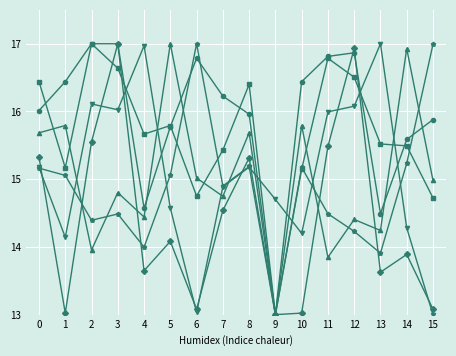

What is the maximum value shown in the chart?

17.0